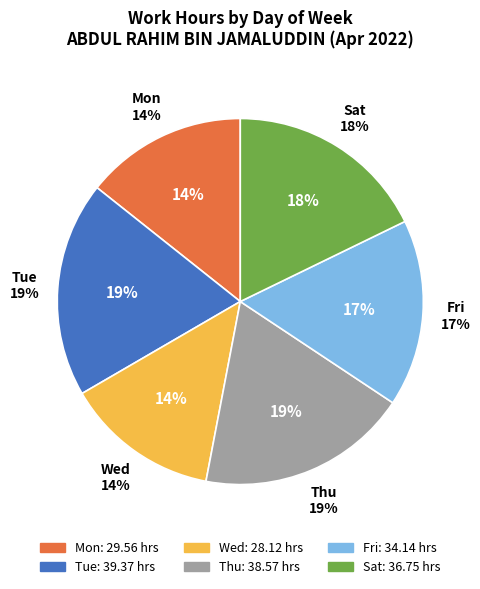

Do Wed (14) and Mon (26) together represent more than half of the pie?

No